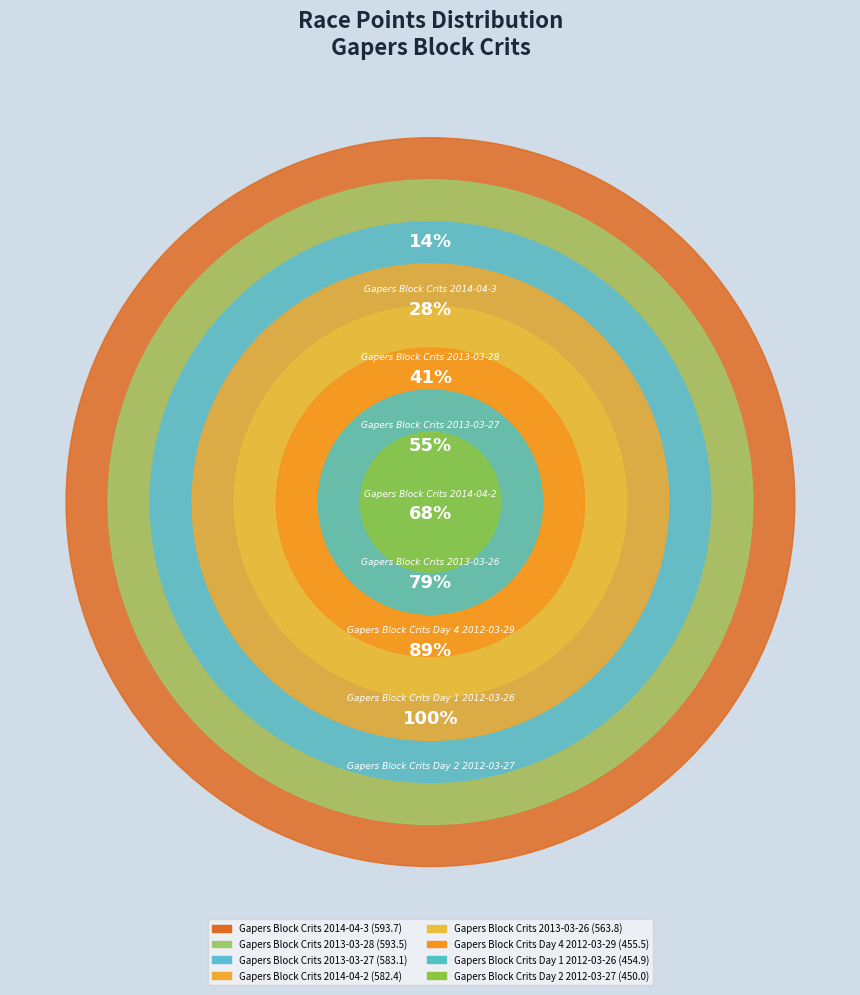

Which category has the smallest portion of the pie?

Gapers Block
Crits Day 2
2012-03-27